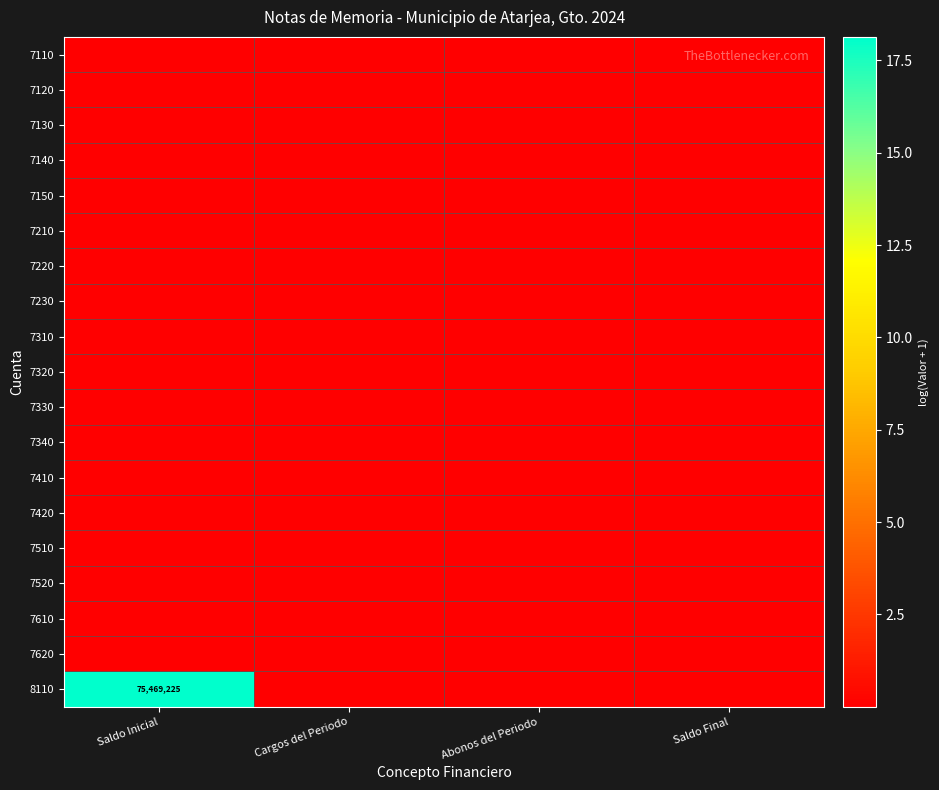

List the series in order of their peak value, highest first.

8110, 7110, 7120, 7130, 7140, 7150, 7210, 7220, 7230, 7310, 7320, 7330, 7340, 7410, 7420, 7510, 7520, 7610, 7620